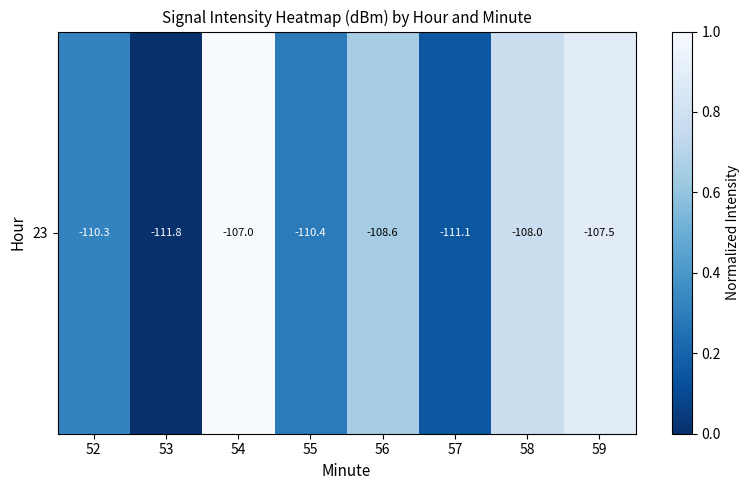

What is the sum of all values?

4.1